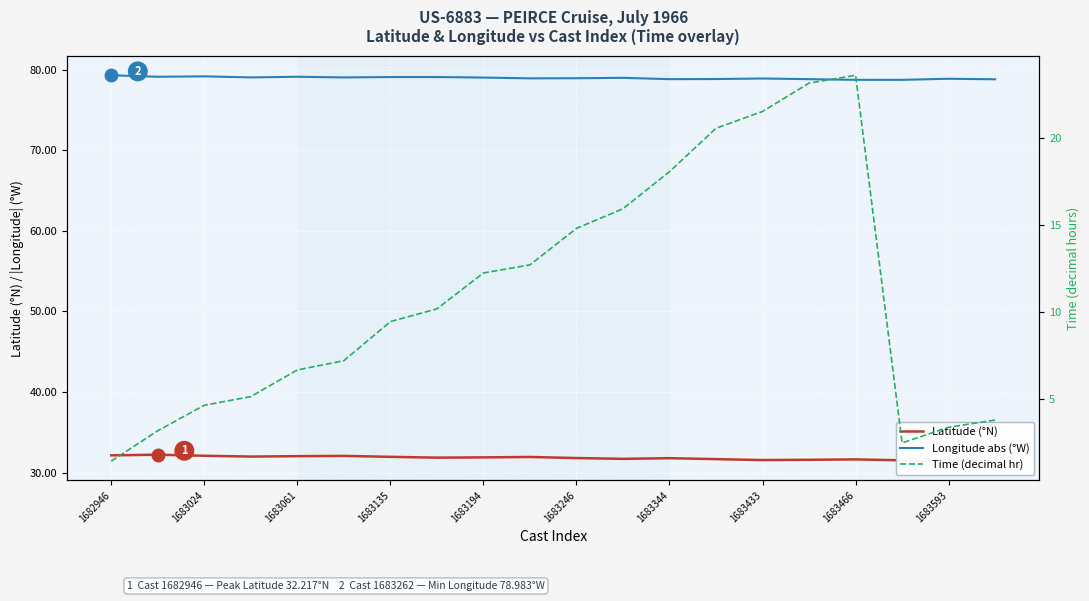

True or false: Longitude abs (°W) and Time (decimal hr) intersect in this chart.

False